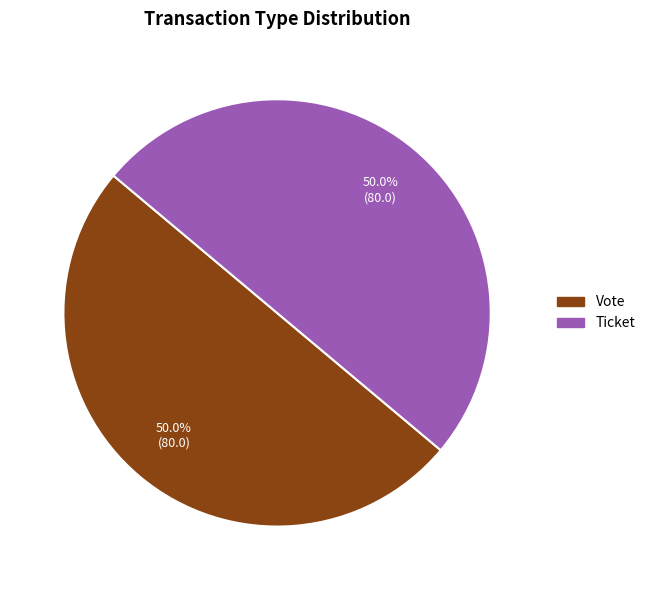

How many segments does this pie chart have?

2